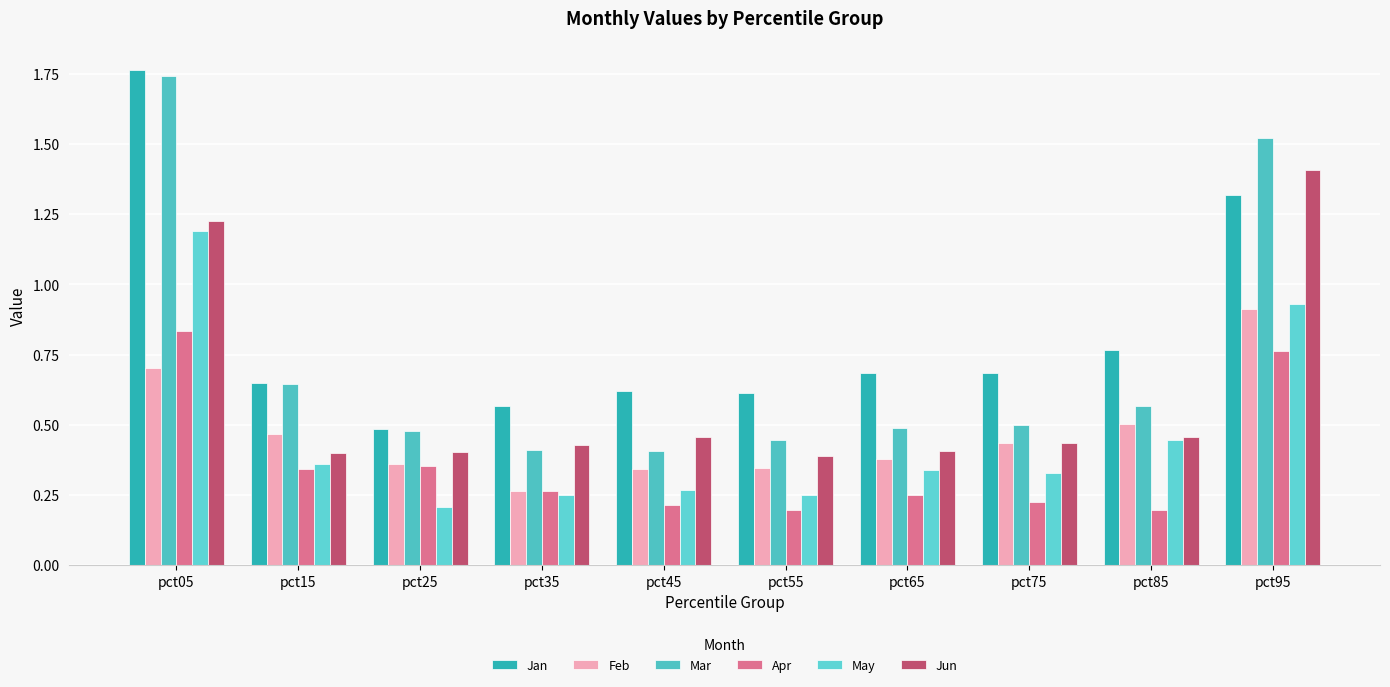

What is the value of the May bar at the 3rd from the left?

0.2